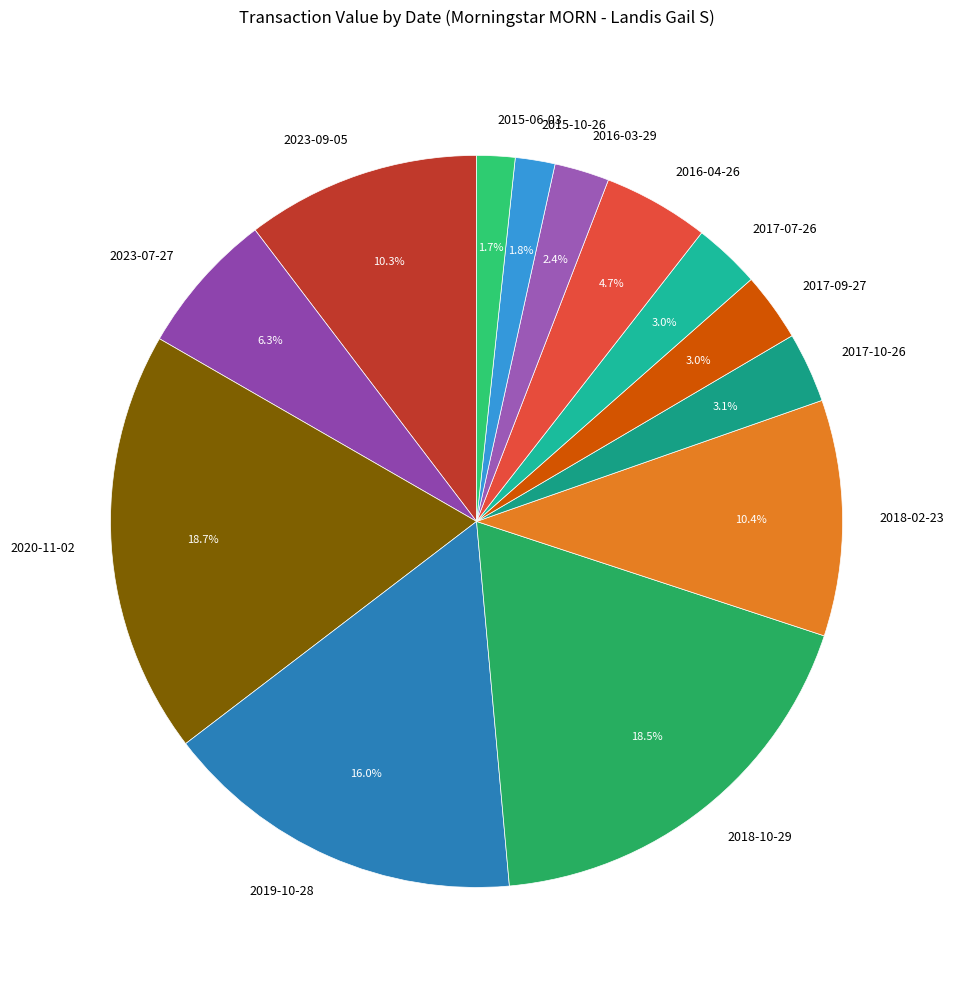

Does any single category account for the majority?

No